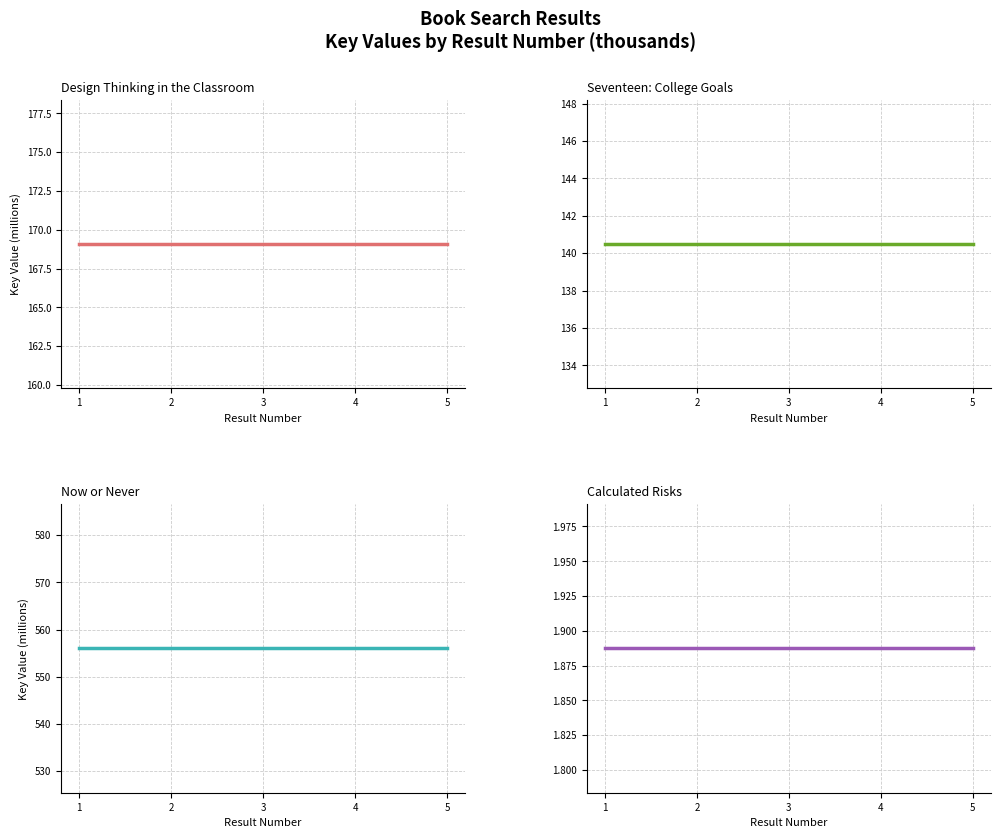

What is the minimum value for Design Thinking in the Classroom?

169.1